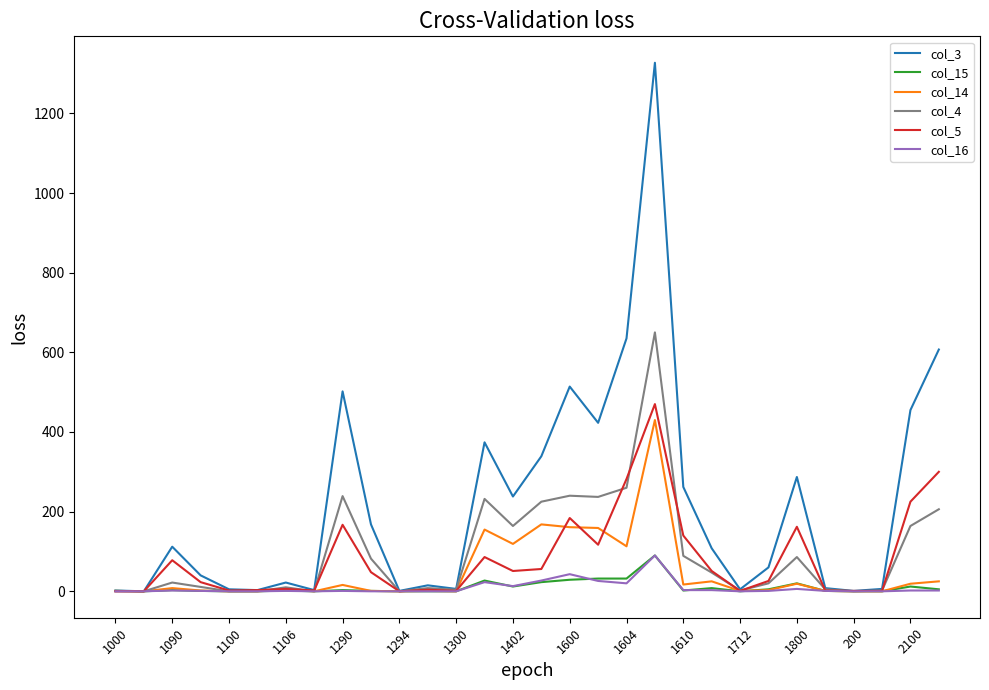

What is the maximum value shown in the chart?

1327